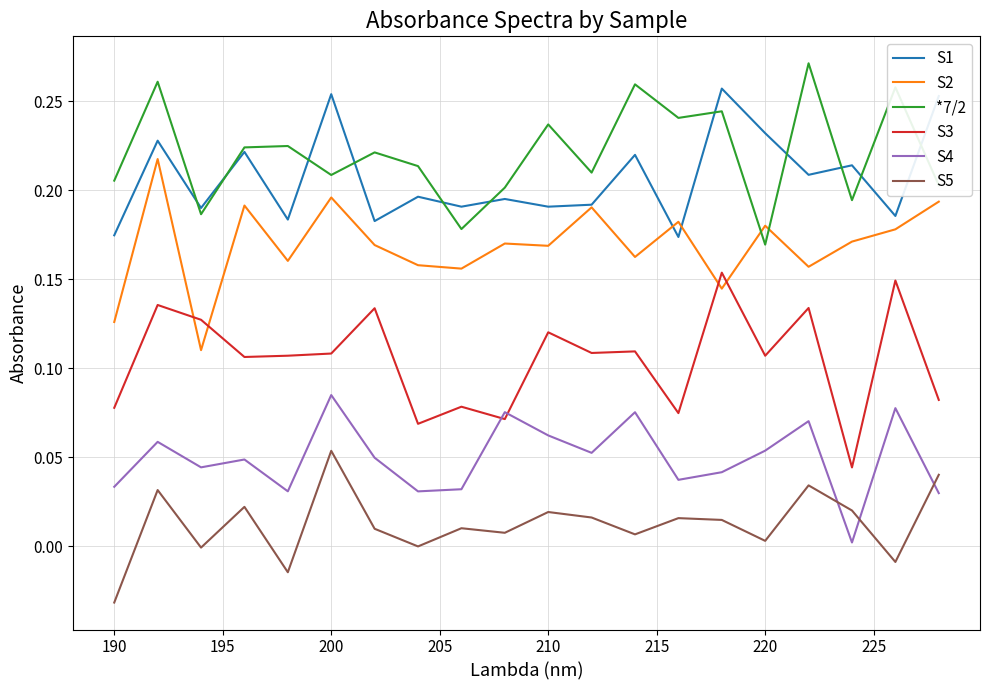

True or false: S2 has more than 2 interior local peaks.

True